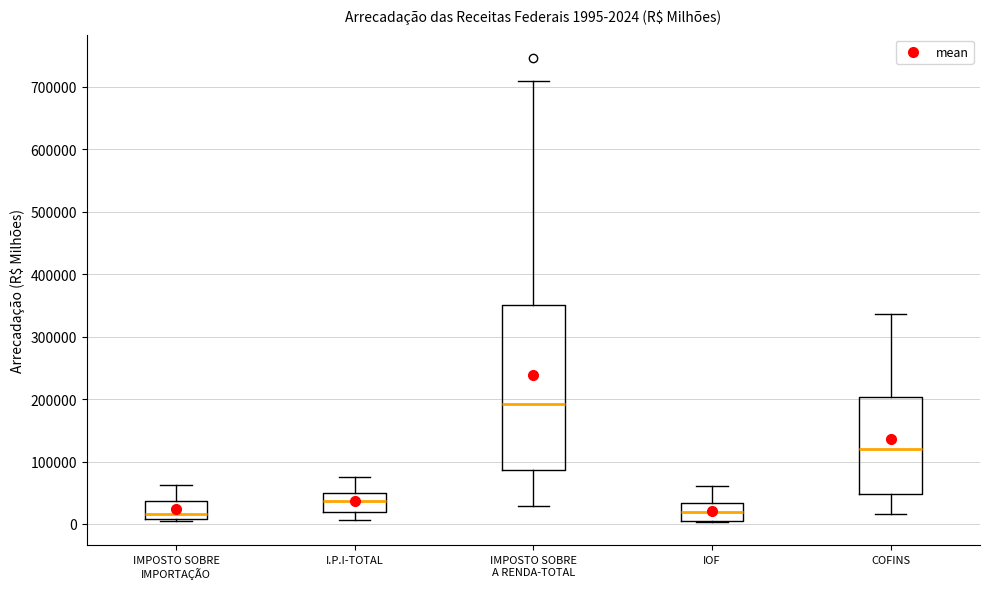

Which box is the tallest, from its lower edge to its upper edge?

IMPOSTO SOBRE A RENDA-TOTAL